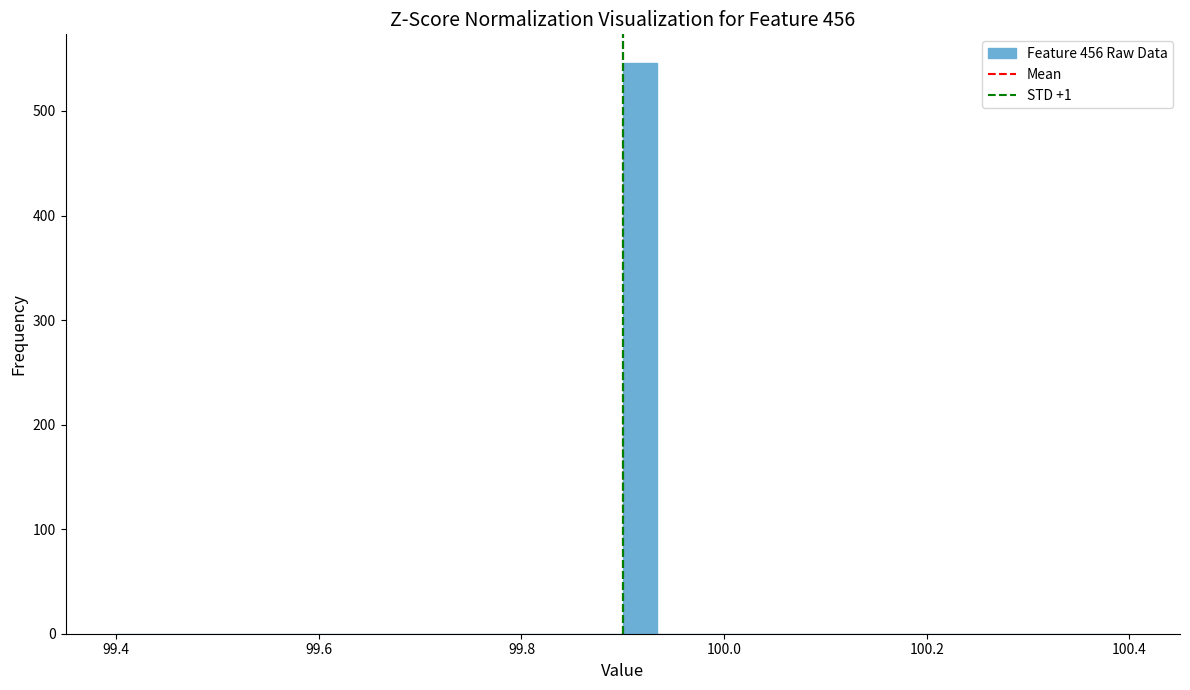

Read against the x-axis, roughly where is the centre of the tallest bar?

99.92